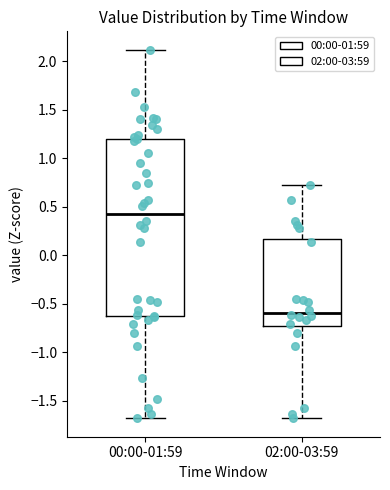

Reading left to right, read every box against the y-axis: the position of its median line, the range the box covers, and the ends of its whiskers. The values are not printed on the chart, so give them approximately, as read against the axis.

00:00-01:59: median 0.45, box -0.65 to 1.20, whiskers -1.70 to 2.10
02:00-03:59: median -0.60, box -0.75 to 0.15, whiskers -1.70 to 0.70